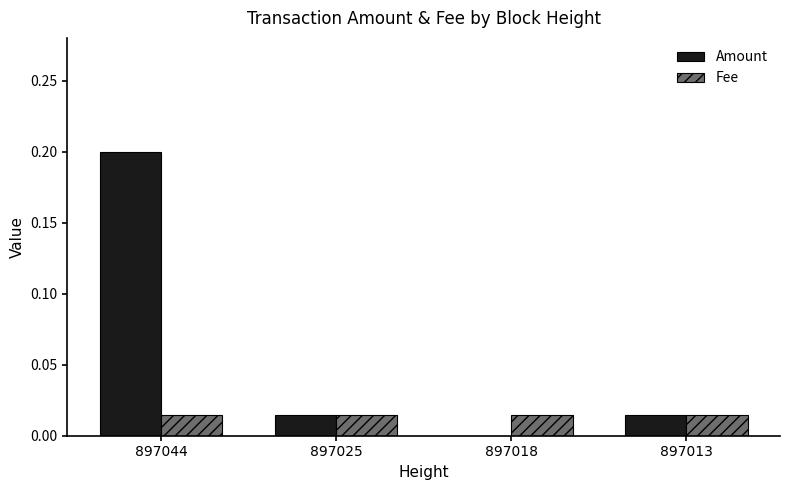

What is the greatest value displayed?

0.2